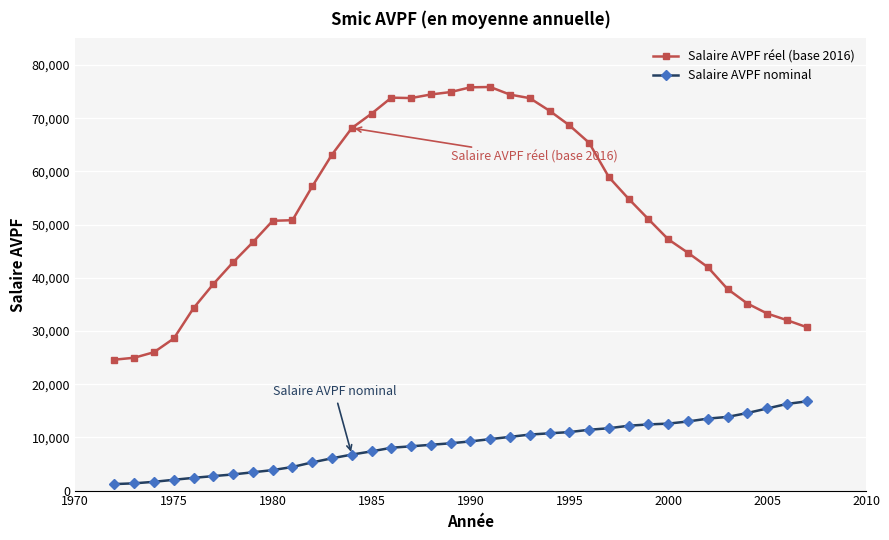

How many values in the Salaire AVPF réel (base 2016) series are below 51011?

18